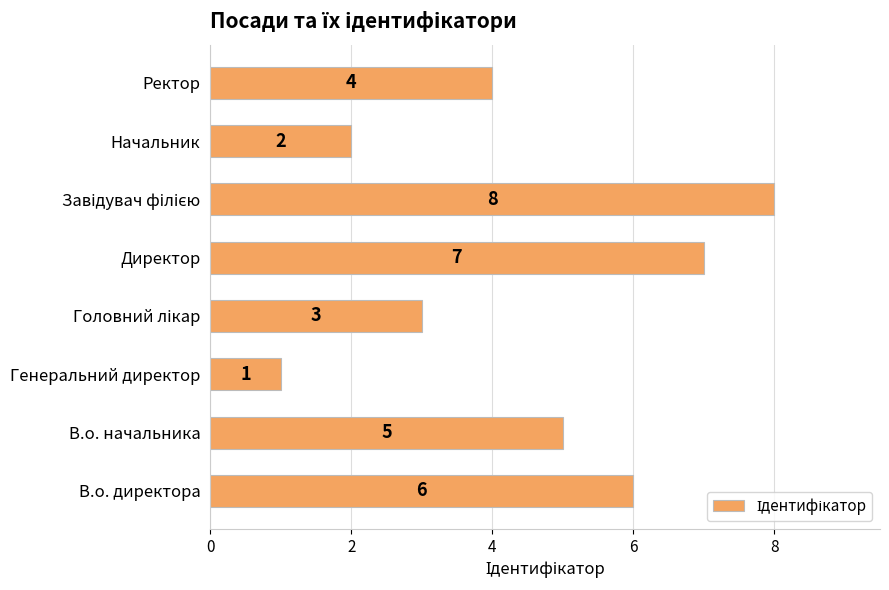

Is it true that the value at Ректор is 2?

False